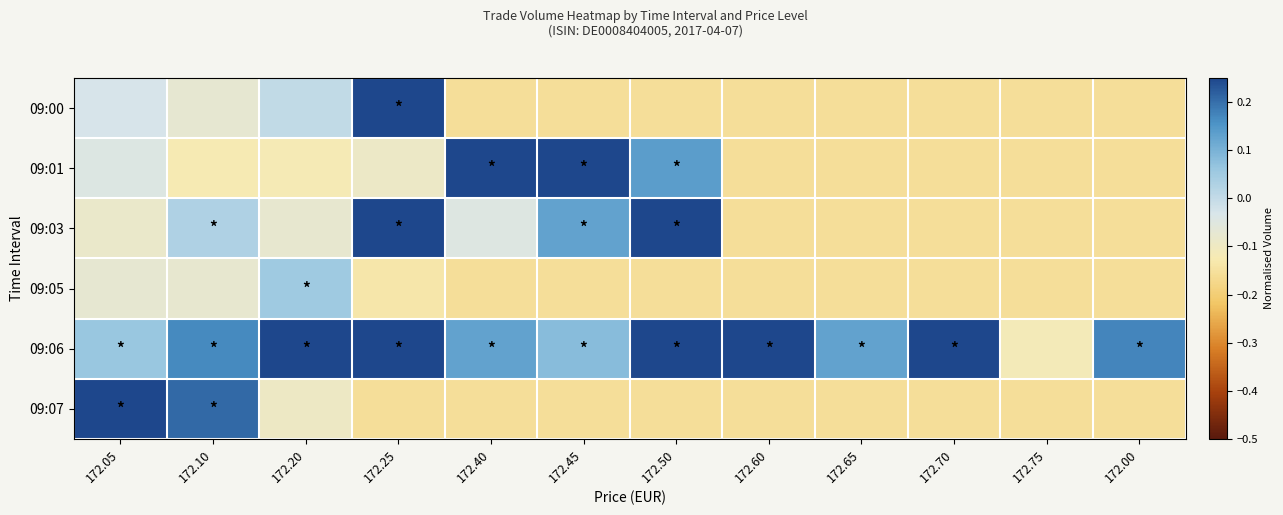

Reading left to right, extract all data points from this chart.

09:00: 172.05=-0.0	172.10=-0.1	172.20=0.0	172.25=0.5	172.40=-0.2	172.45=-0.2	172.50=-0.2	172.60=-0.2	172.65=-0.2	172.70=-0.2	172.75=-0.2	172.00=-0.2
09:01: 172.05=-0.0	172.10=-0.1	172.20=-0.1	172.25=-0.1	172.40=0.5	172.45=0.3	172.50=0.1	172.60=-0.2	172.65=-0.2	172.70=-0.2	172.75=-0.2	172.00=-0.2
09:03: 172.05=-0.1	172.10=0.0	172.20=-0.1	172.25=0.5	172.40=-0.0	172.45=0.1	172.50=0.5	172.60=-0.2	172.65=-0.2	172.70=-0.2	172.75=-0.2	172.00=-0.2
09:05: 172.05=-0.1	172.10=-0.1	172.20=0.1	172.25=-0.1	172.40=-0.2	172.45=-0.2	172.50=-0.2	172.60=-0.2	172.65=-0.2	172.70=-0.2	172.75=-0.2	172.00=-0.2
09:06: 172.05=0.1	172.10=0.2	172.20=0.3	172.25=0.3	172.40=0.1	172.45=0.1	172.50=0.3	172.60=0.4	172.65=0.1	172.70=0.5	172.75=-0.1	172.00=0.2
09:07: 172.05=0.3	172.10=0.2	172.20=-0.1	172.25=-0.2	172.40=-0.2	172.45=-0.2	172.50=-0.2	172.60=-0.2	172.65=-0.2	172.70=-0.2	172.75=-0.2	172.00=-0.2